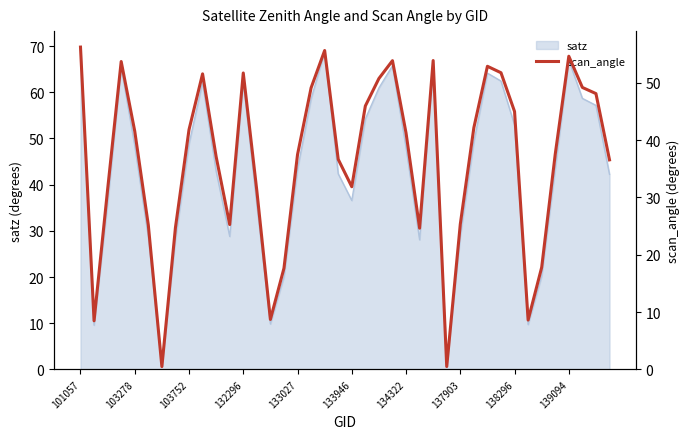

Between 38 and 13, which is larger?

38